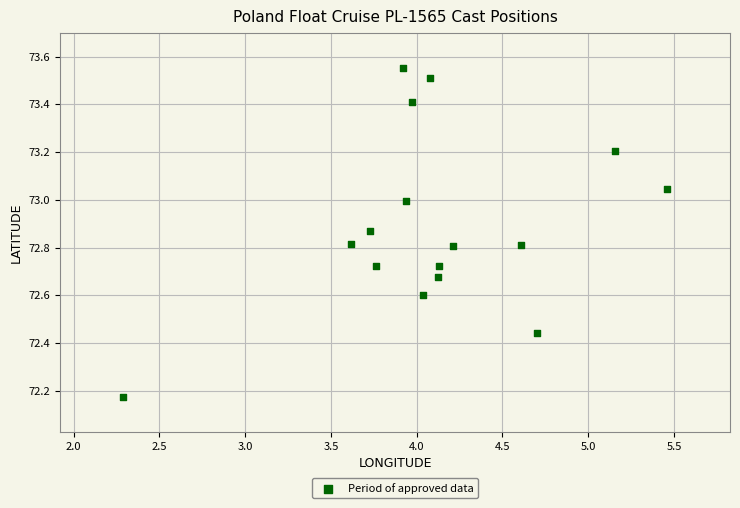

What is the range of X values (max minus min)?

3.2